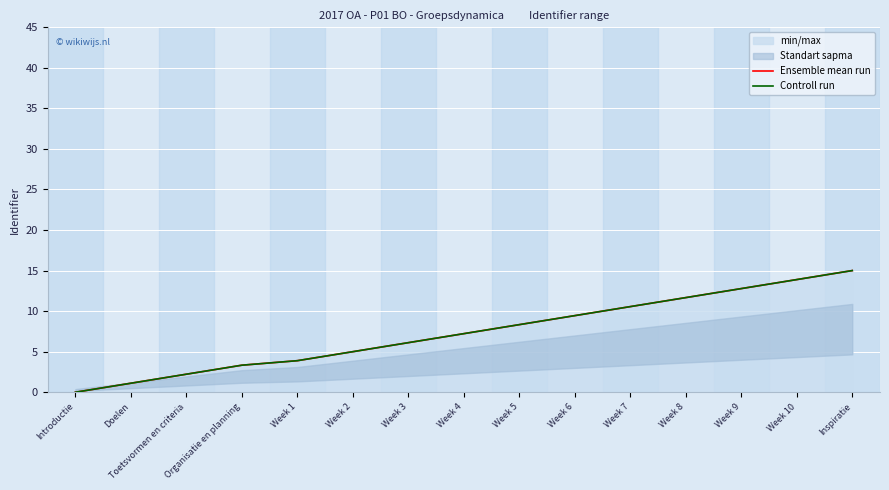

Reading left to right, extract all data points from this chart.

Ensemble mean run: Introductie=0.0	Doelen=1.1	Toetsvormen en criteria=2.2	Organisatie en planning=3.3	Week 1=3.9	Week 2=5.0	Week 3=6.1	Week 4=7.2	Week 5=8.3	Week 6=9.4	Week 7=10.6	Week 8=11.7	Week 9=12.8	Week 10=13.9	Inspiratie=15.0
Controll run: Introductie=0.0	Doelen=1.1	Toetsvormen en criteria=2.2	Organisatie en planning=3.3	Week 1=3.9	Week 2=5.0	Week 3=6.1	Week 4=7.2	Week 5=8.3	Week 6=9.4	Week 7=10.6	Week 8=11.7	Week 9=12.8	Week 10=13.9	Inspiratie=15.0